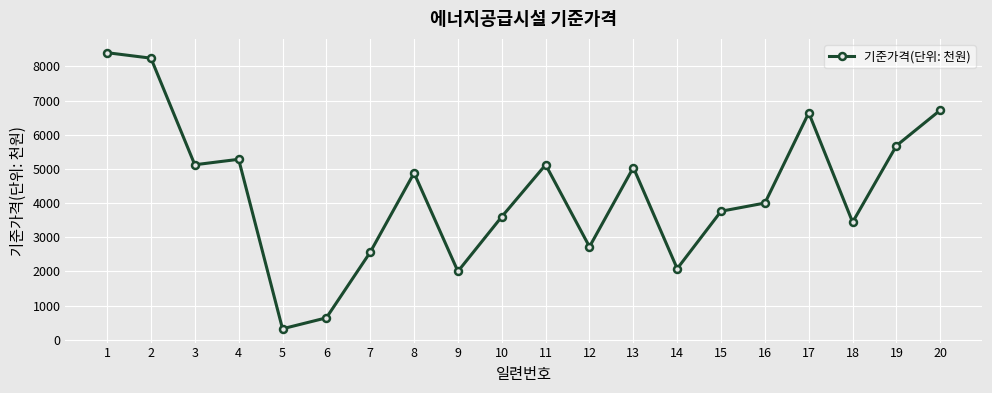

How many categories are shown in the chart?

20